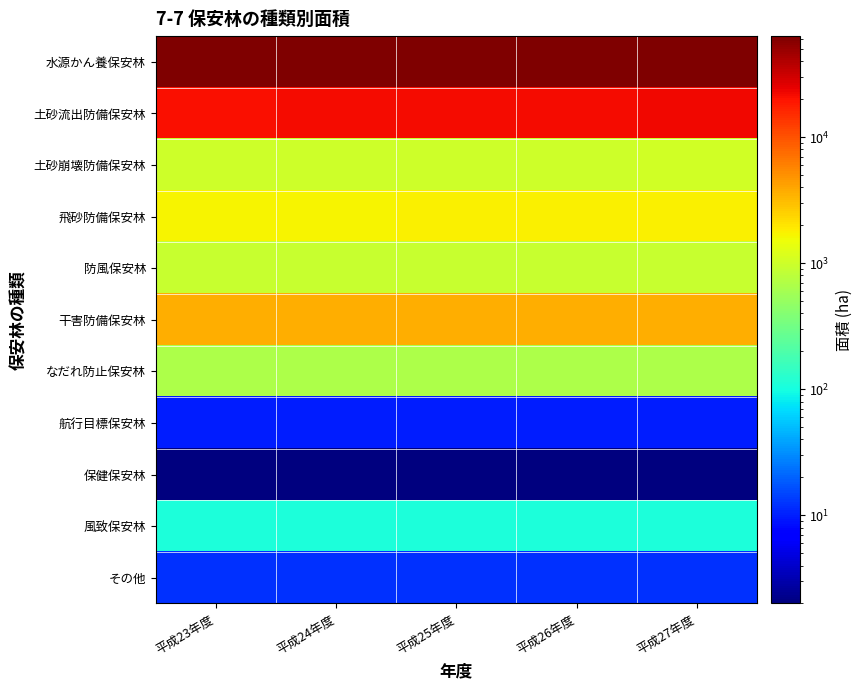

Reading left to right, extract all data points from this chart.

水源かん養保安林: 平成23年度=61179	平成24年度=62175	平成25年度=62379	平成26年度=62991	平成27年度=63333
土砂流出防備保安林: 平成23年度=20994	平成24年度=21568	平成25年度=21680	平成26年度=21894	平成27年度=22143
土砂崩壊防備保安林: 平成23年度=1000	平成24年度=1005	平成25年度=1005	平成26年度=1017	平成27年度=1024
飛砂防備保安林: 平成23年度=1724	平成24年度=1724	平成25年度=1728	平成26年度=1728	平成27年度=1727
防風保安林: 平成23年度=928	平成24年度=928	平成25年度=928	平成26年度=928	平成27年度=927
干害防備保安林: 平成23年度=3608	平成24年度=3608	平成25年度=3608	平成26年度=3608	平成27年度=3608
なだれ防止保安林: 平成23年度=670	平成24年度=670	平成25年度=670	平成26年度=669	平成27年度=669
航行目標保安林: 平成23年度=10	平成24年度=10	平成25年度=10	平成26年度=10	平成27年度=10
保健保安林: 平成23年度=2	平成24年度=2	平成25年度=2	平成26年度=2	平成27年度=2
風致保安林: 平成23年度=106	平成24年度=106	平成25年度=106	平成26年度=106	平成27年度=106
その他: 平成23年度=12	平成24年度=12	平成25年度=12	平成26年度=12	平成27年度=12